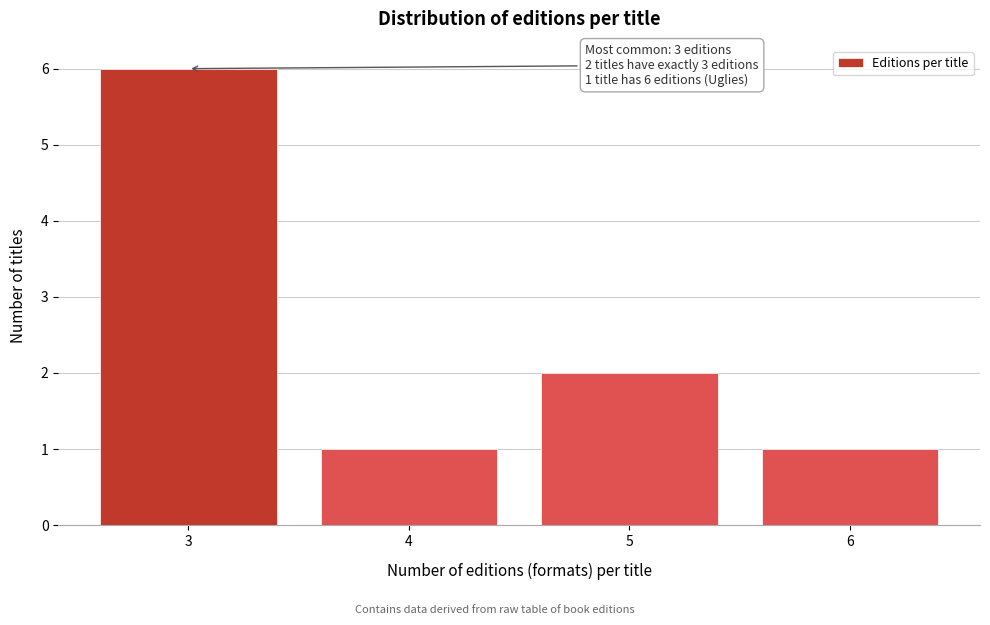

Reading left to right, list all the values displayed in this chart.

3=6	4=1	5=2	6=1